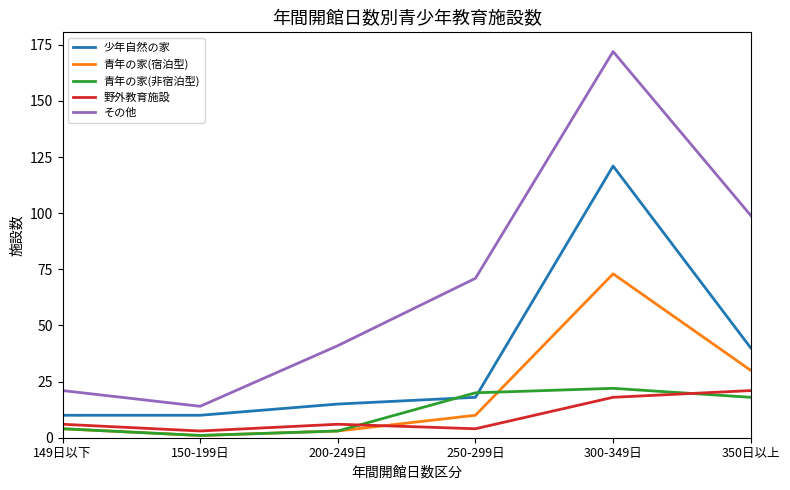

True or false: その他 has more than 1 interior local peaks.

False